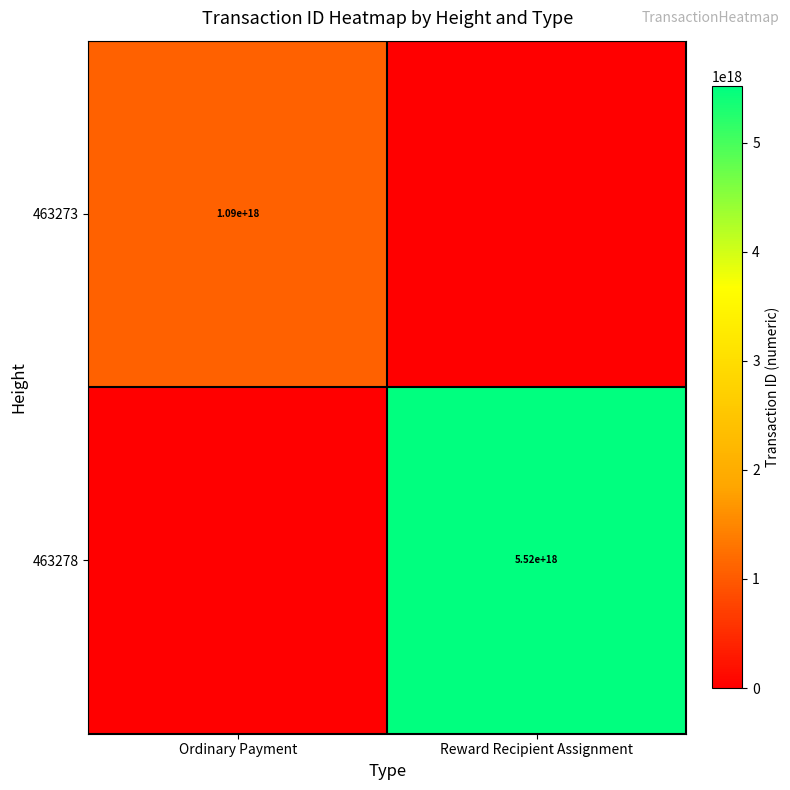

The 463278 series shows 9684734761002080256 at Reward Recipient Assignment. True or false?

False